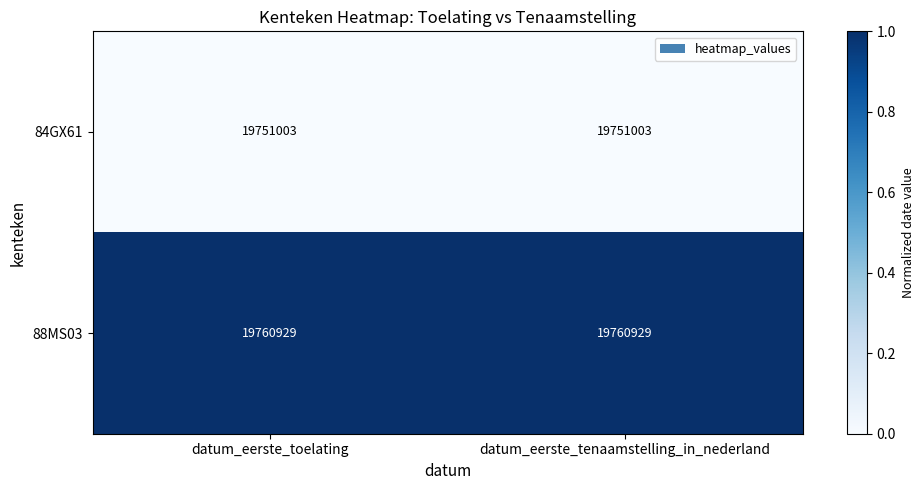

How many distinct data groups are displayed?

2